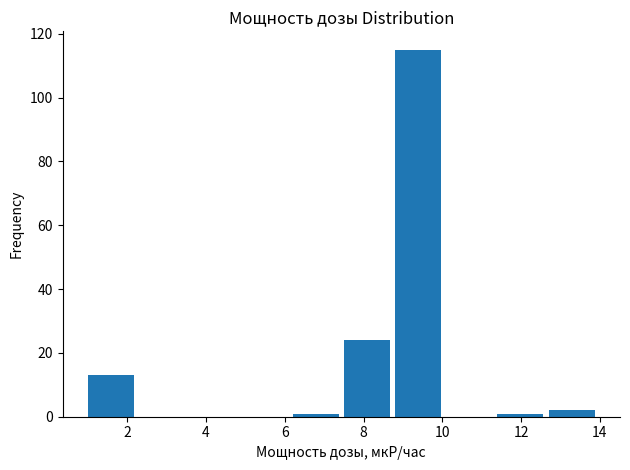

Reading left to right, list every bar in this chart as the range it spans on the x-axis followed by its height. Neither the bar edges nor the heights are printed on the chart, so give them approximately, as read against the axes.

1.0 to 2.3: 14
2.3 to 3.6: 0
3.6 to 4.9: 0
4.9 to 6.2: 0
6.2 to 7.5: under 2
7.5 to 8.8: 24
8.8 to 10.1: 116
10.1 to 11.4: 0
11.4 to 12.7: under 2
12.7 to 14.0: 2